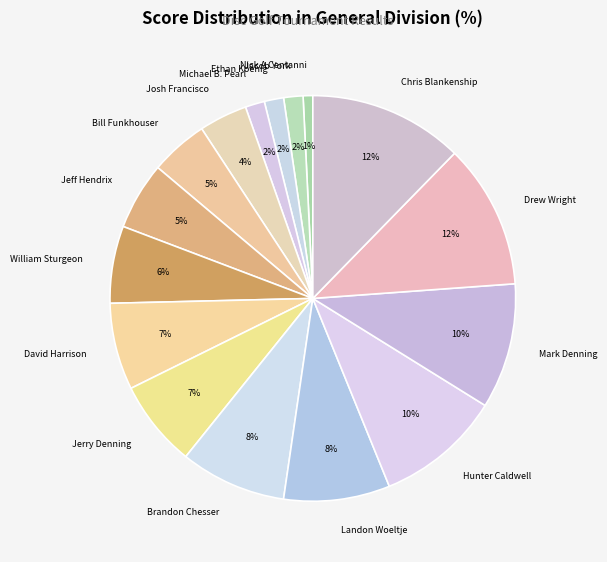

Does William Sturgeon account for over 50% of the chart?

No